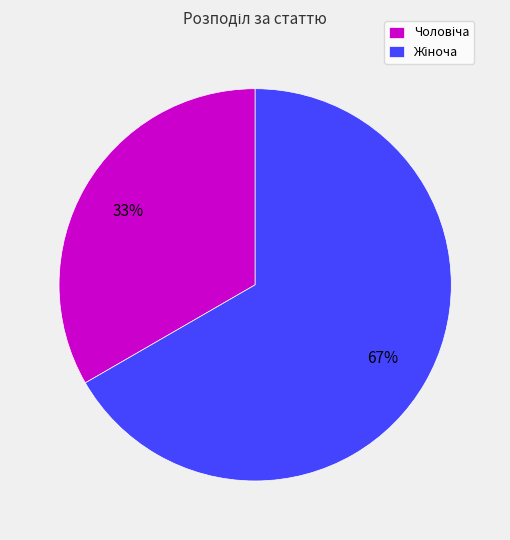

Is there a majority slice in this chart?

Yes